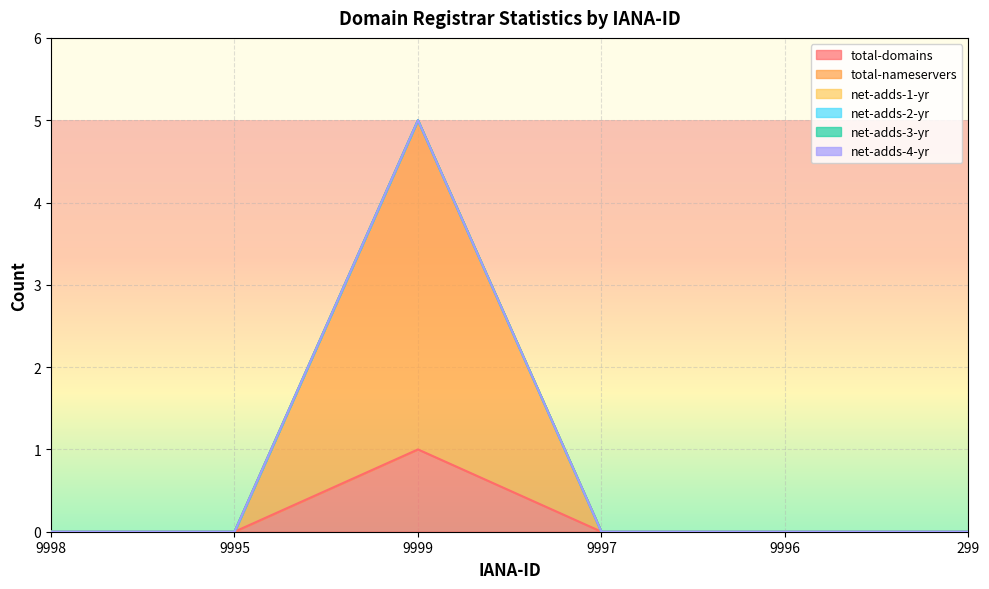

Reading left to right, transcribe all the data shown in this chart.

total-domains: 0	0	1	0	0	0
total-nameservers: 0	0	4	0	0	0
net-adds-1-yr: 0	0	0	0	0	0
net-adds-2-yr: 0	0	0	0	0	0
net-adds-3-yr: 0	0	0	0	0	0
net-adds-4-yr: 0	0	0	0	0	0